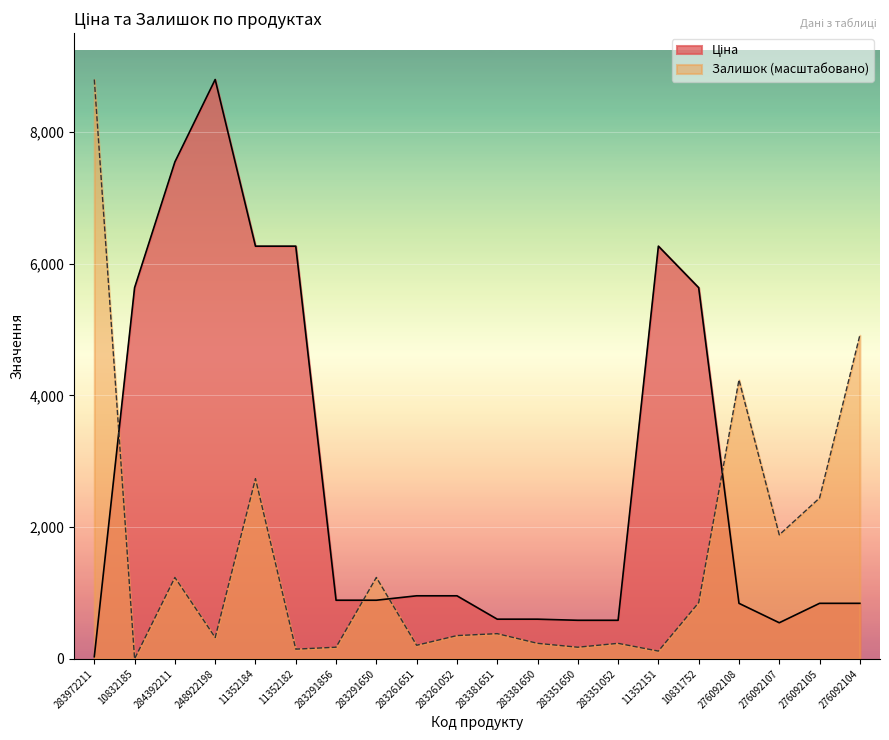

List the labels in order of Ціна value, largest first.

248922198, 284392211, 11352184, 11352182, 11352151, 10832185, 10831752, 283261651, 283261052, 283291856, 283291650, 276092108, 276092105, 276092104, 283381651, 283381650, 283351650, 283351052, 276092107, 283972211